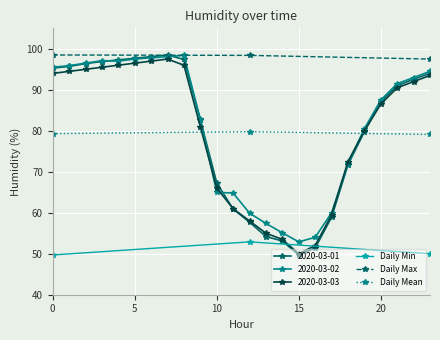

Is it true that Daily Min equals 49.7 at 0?

True